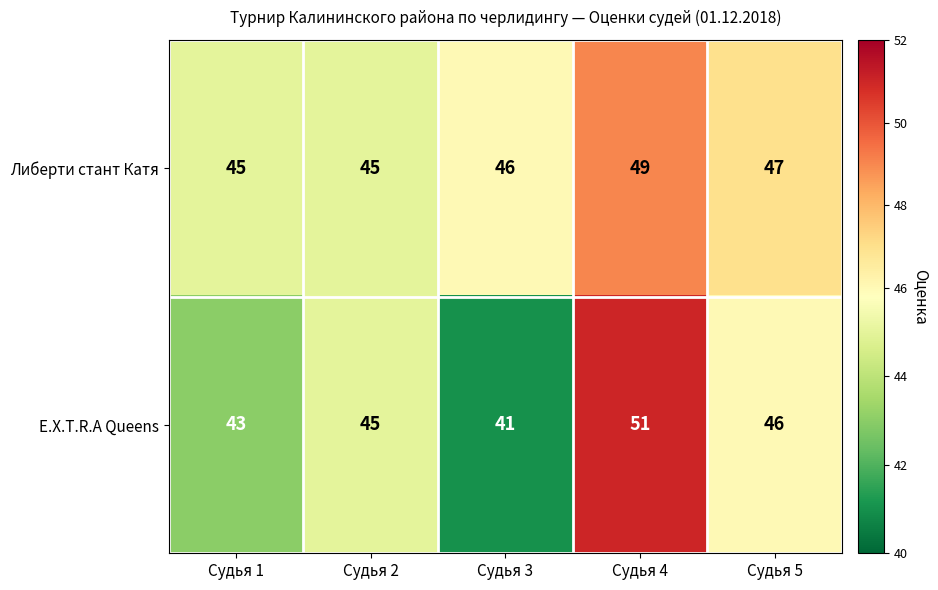

The Либерти стант Катя series shows 49 at Судья 4. True or false?

True